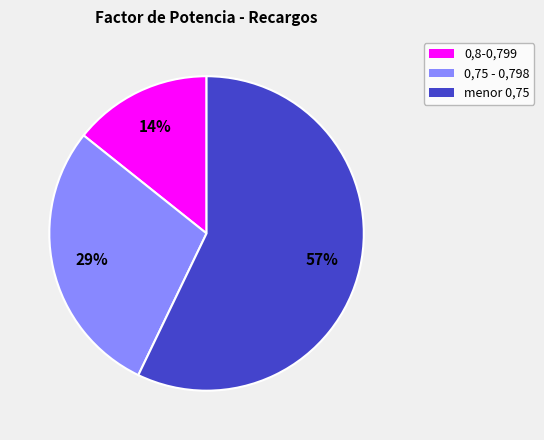

Which category has the biggest portion of the pie?

menor 0,75